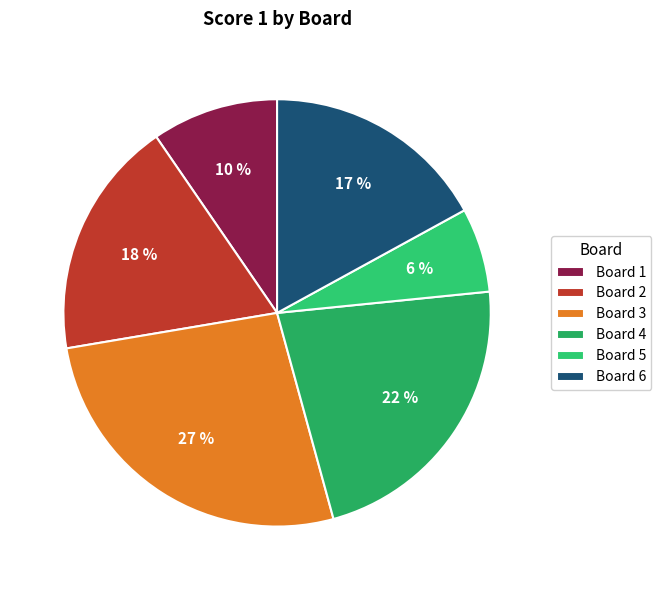

Approximately how many times larger is the value at Board 1 compared to Board 3?

0.4